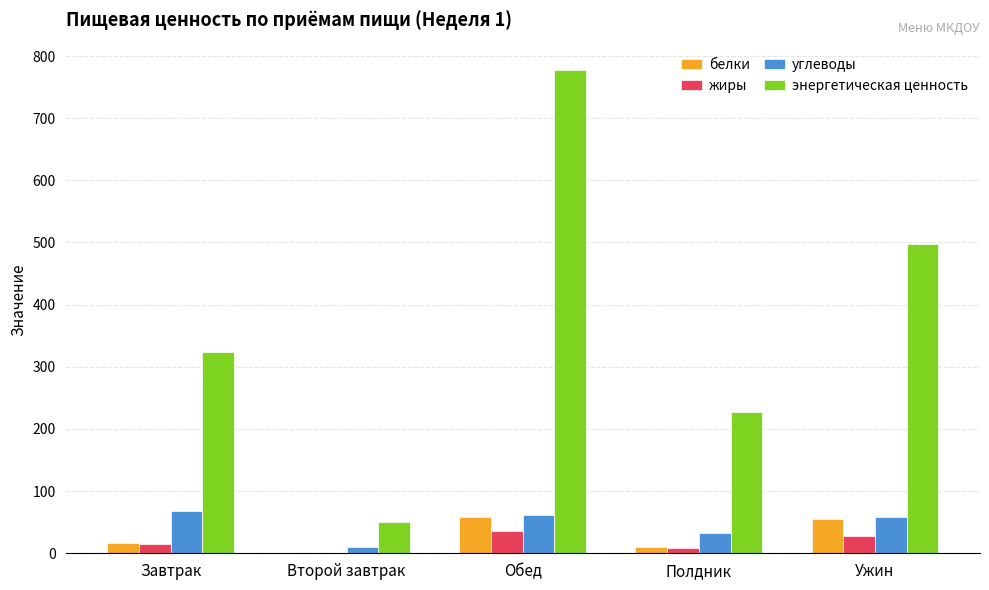

What is the sum of all жиры values?

86.0